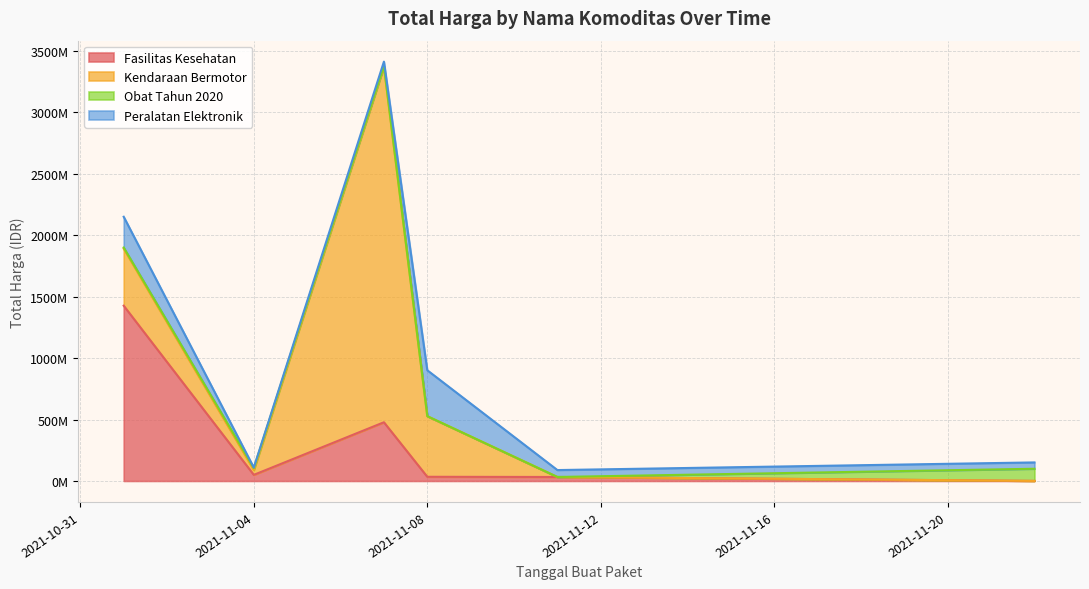

Which series has the largest range (max minus min)?

Kendaraan Bermotor